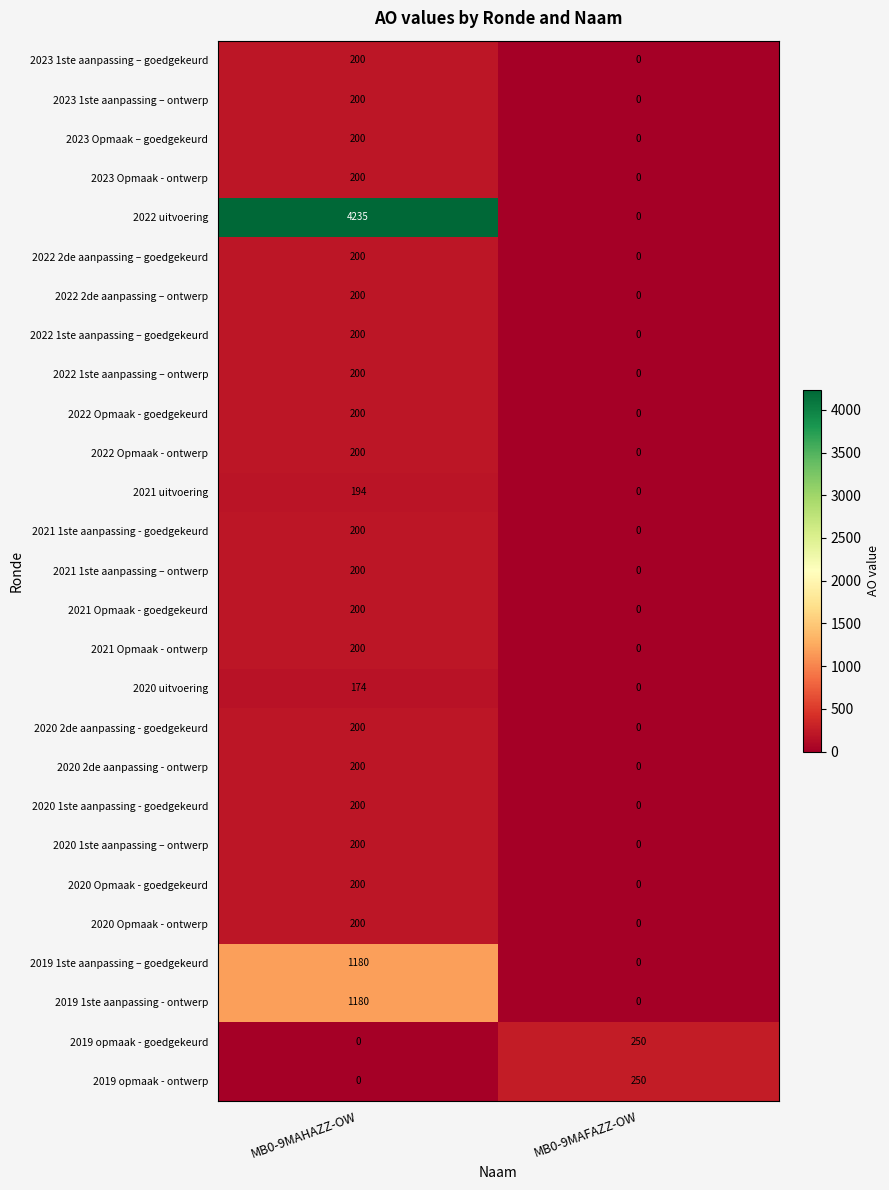

Which label corresponds to the largest value in the chart?

MB0-9MAHAZZ-OW